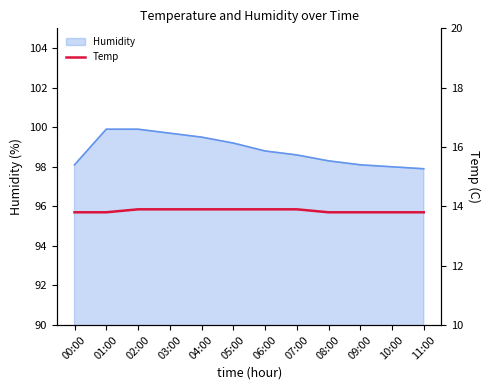

What is the lowest value of the Humidity series?

97.9